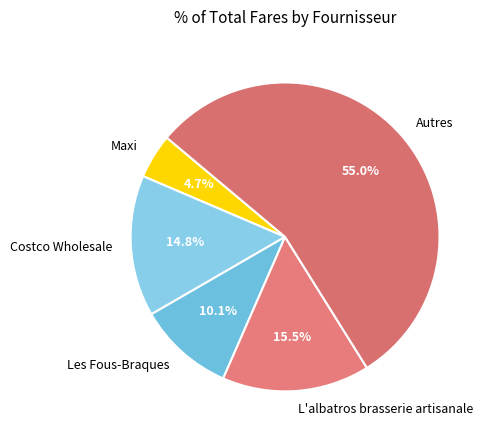

Is there any slice that represents more than half of the pie?

Yes